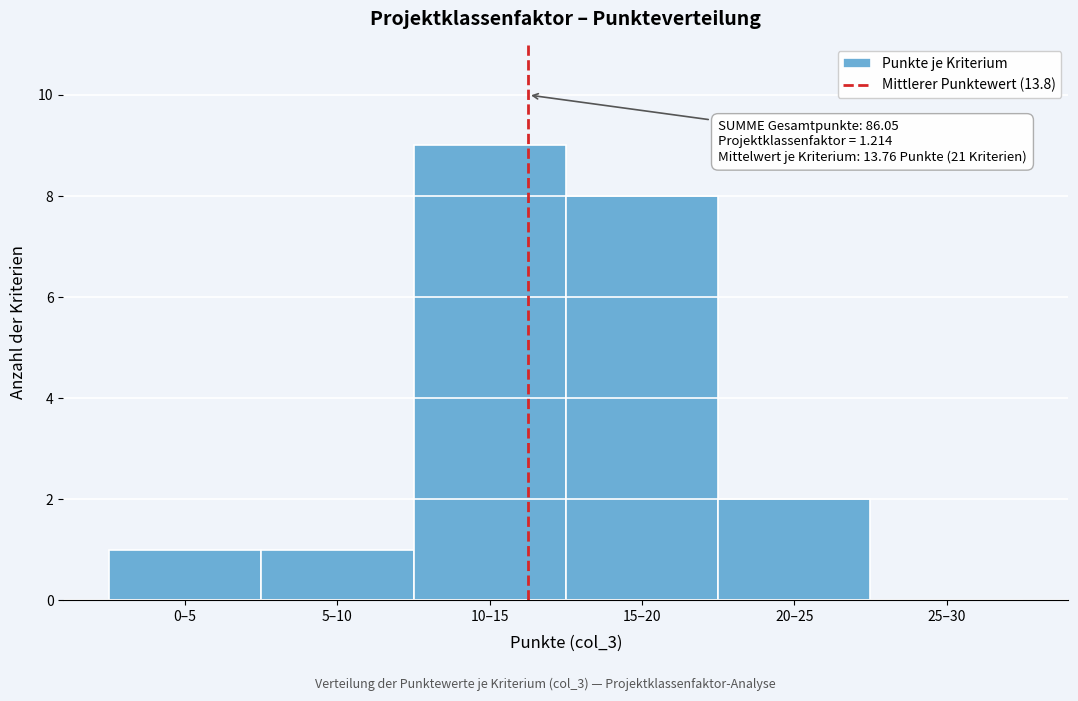

Reading left to right, what are all the values shown in this chart?

0–5=1	5–10=1	10–15=9	15–20=8	20–25=2	25–30=0